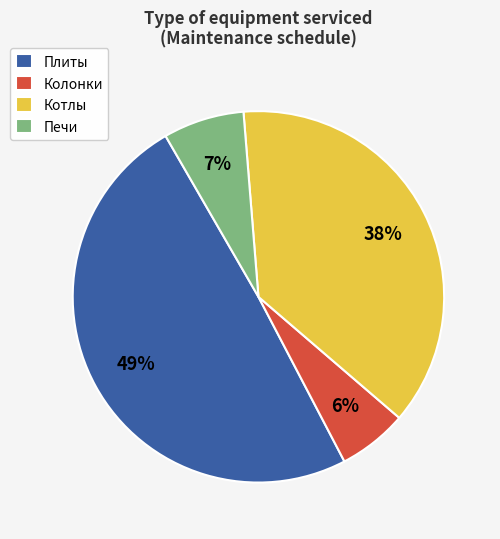

Which category has the smallest portion of the pie?

Колонки